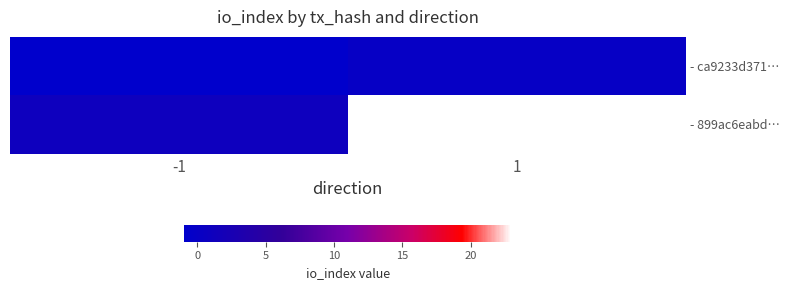

What is the difference between the highest and lowest values at 1?

23